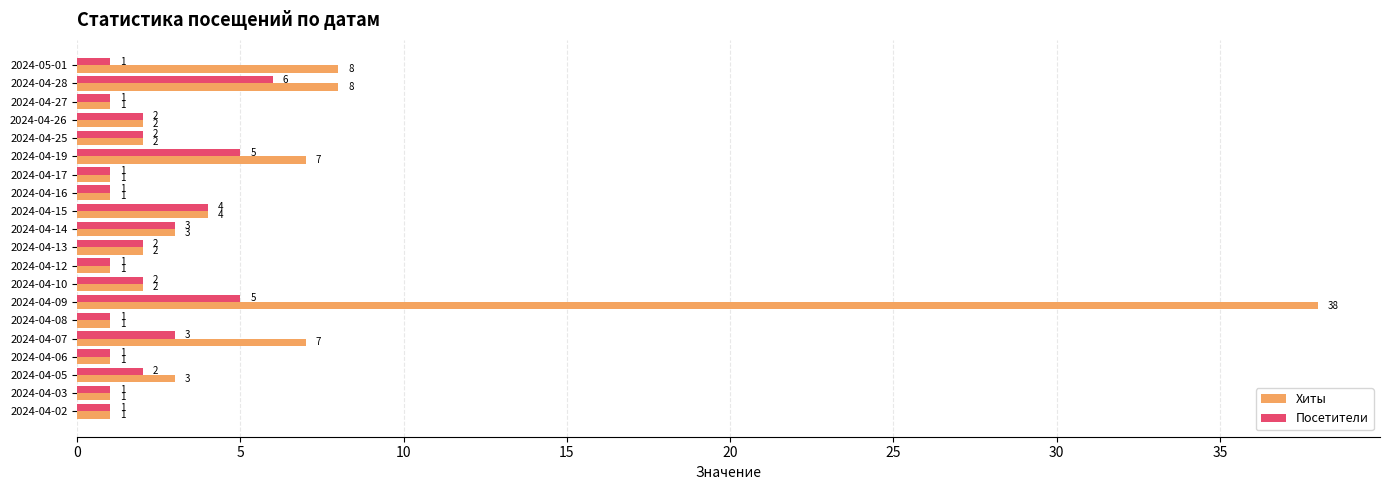

At which label does Хиты reach its peak?

2024-04-09